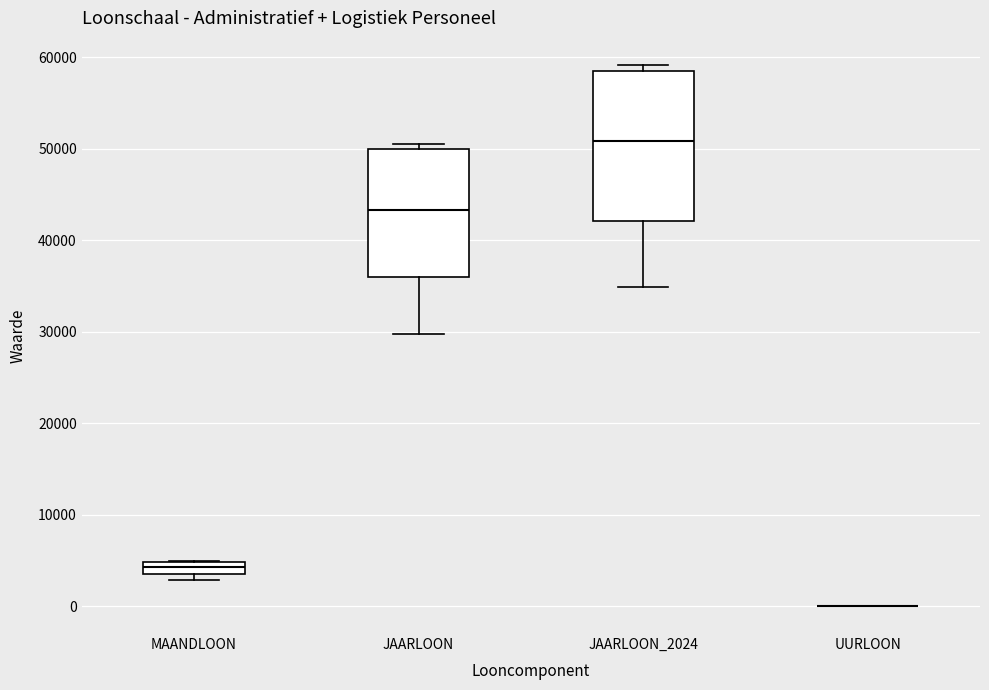

Comparing the boxes themselves (not the whiskers), which one is the tallest?

JAARLOON_2024